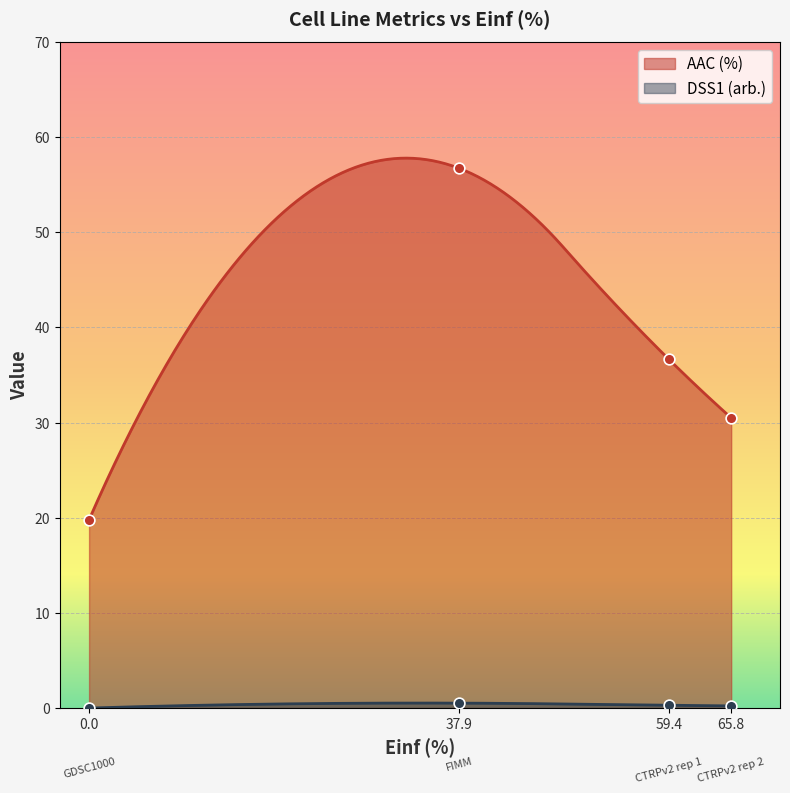

Which series has the largest total across all categories?

AAC (%)